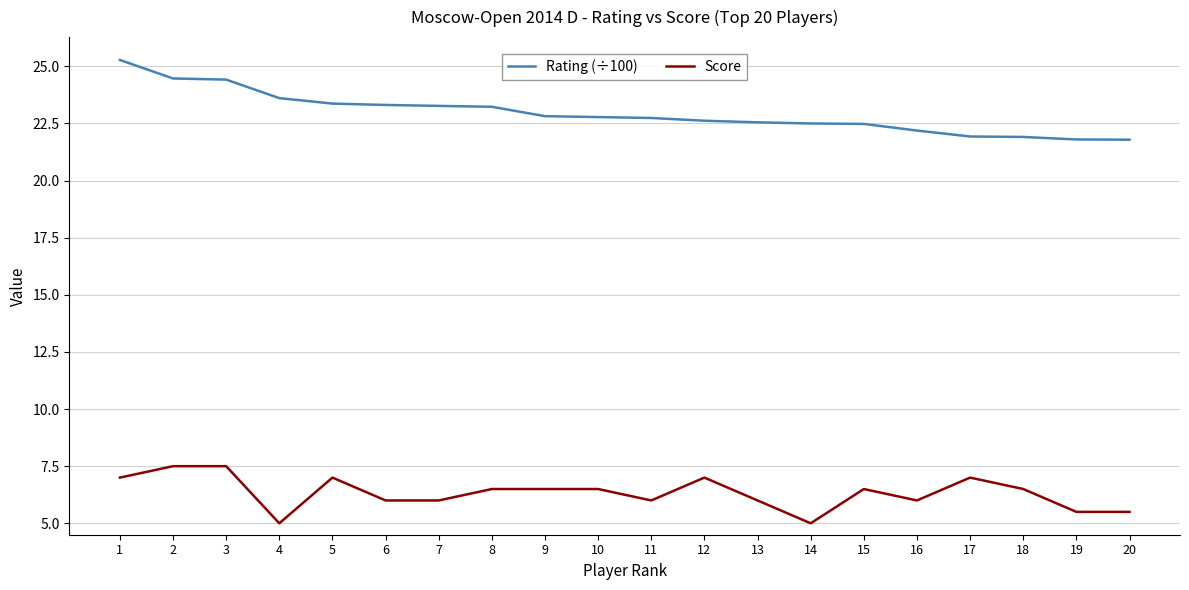

What is the difference between the maximum and minimum values in the Rating (÷100) series?

3.5